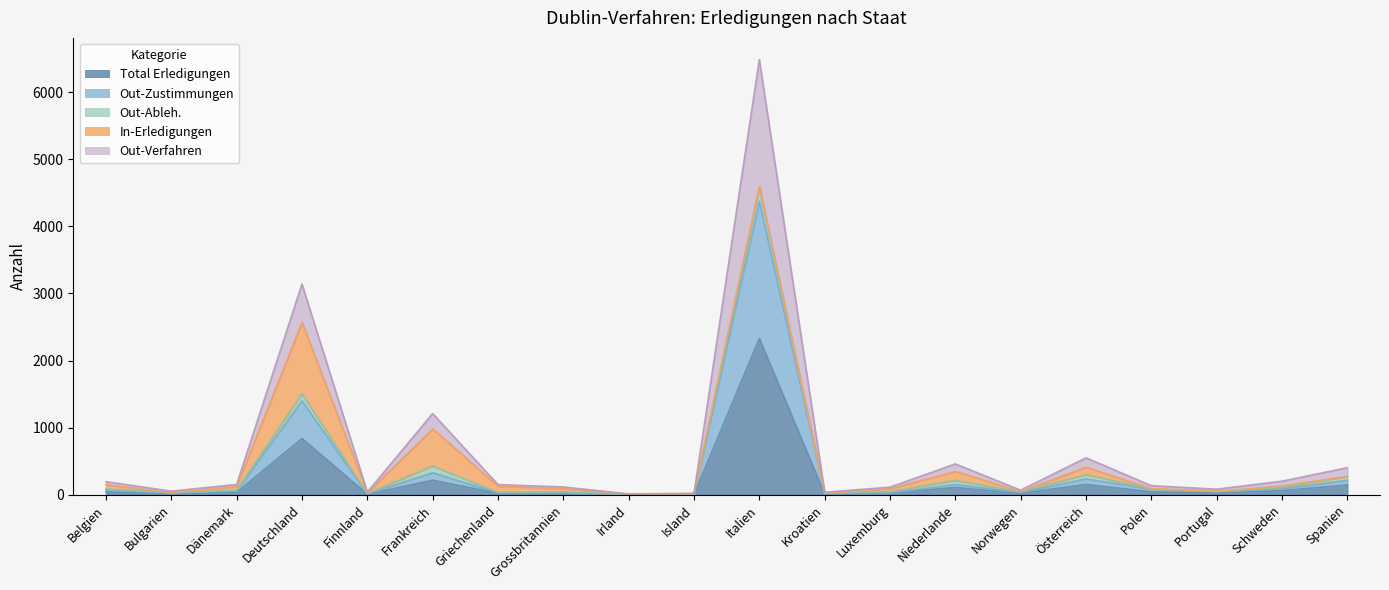

What is the label of the 18th point from the left?

Portugal